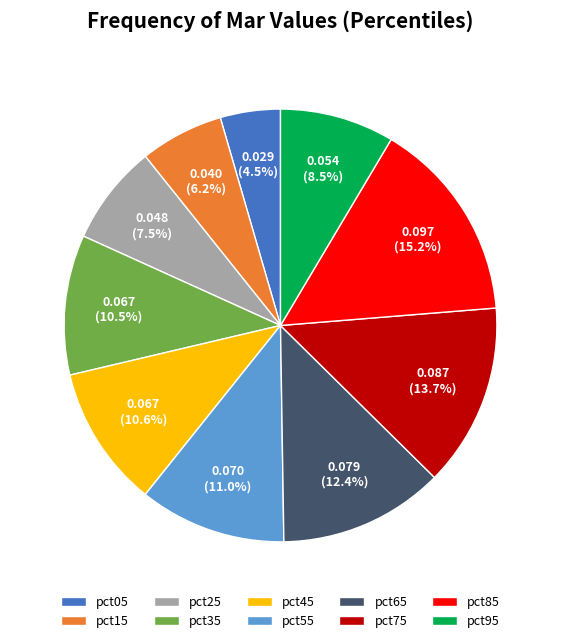

Which category has the biggest portion of the pie?

pct85